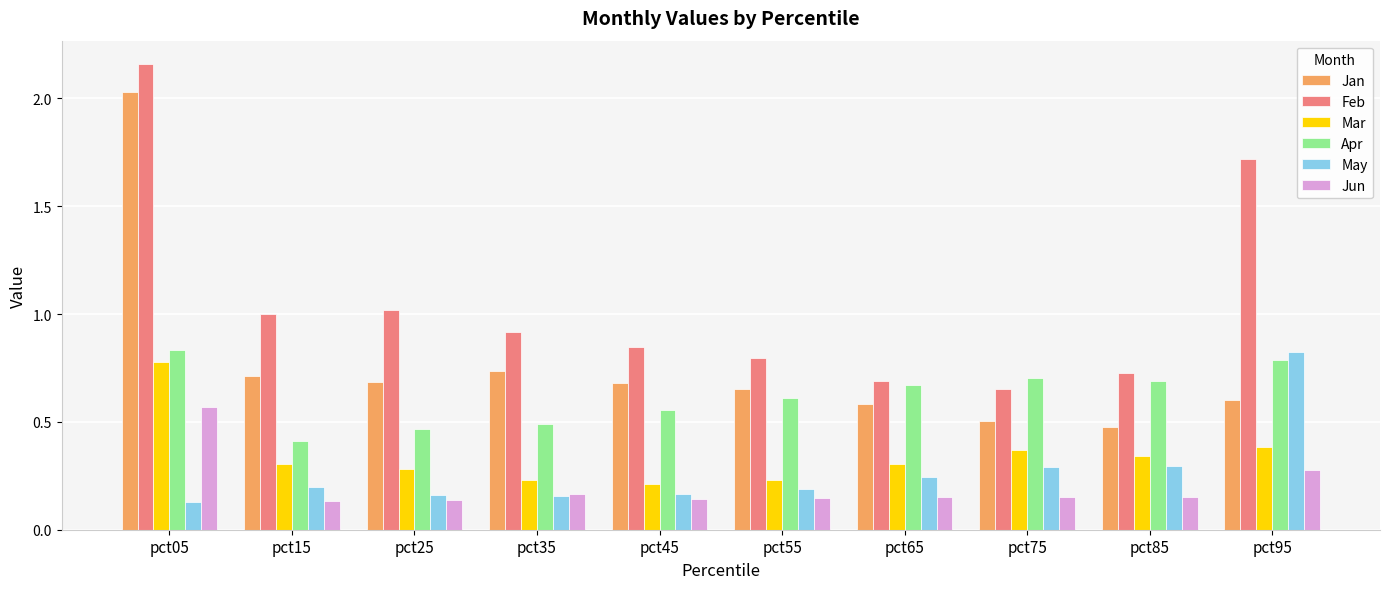

At which label does Jun reach its peak?

pct05